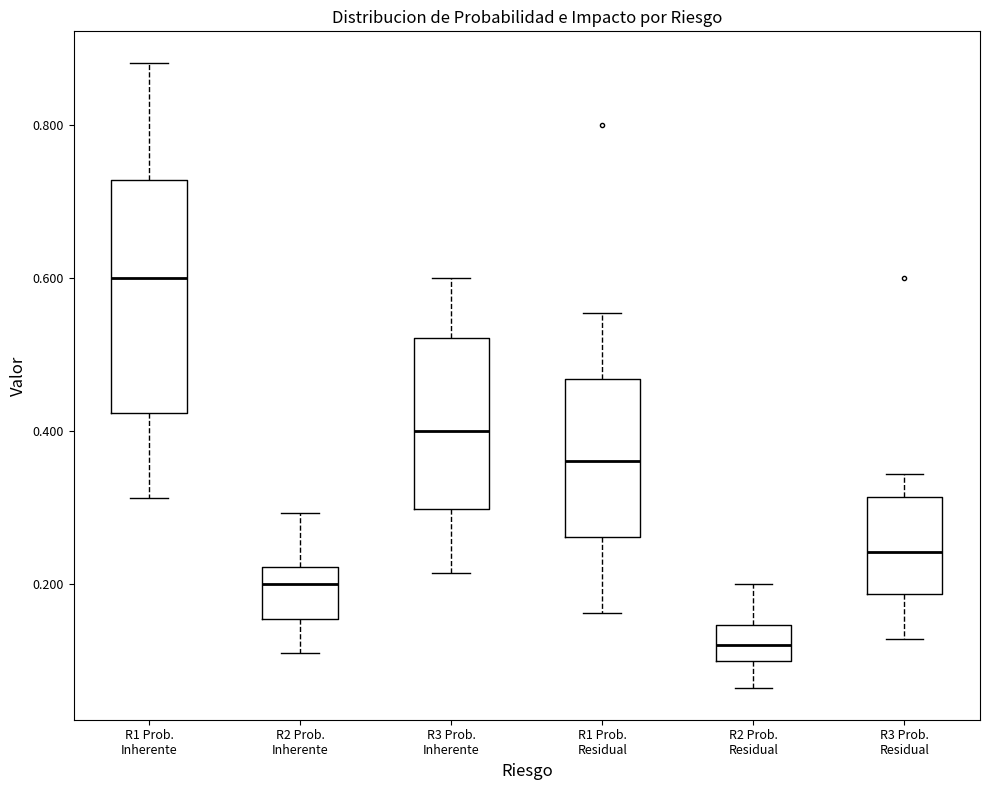

Reading left to right, read every box against the y-axis: the position of its median line, the range the box covers, and the ends of its whiskers. The values are not printed on the chart, so give them approximately, as read against the axis.

R1 Prob. Inherente: median 0.60, box 0.42 to 0.72, whiskers 0.32 to 0.88
R2 Prob. Inherente: median 0.20, box 0.16 to 0.22, whiskers 0.10 to 0.30
R3 Prob. Inherente: median 0.40, box 0.30 to 0.52, whiskers 0.22 to 0.60
R1 Prob. Residual: median 0.36, box 0.26 to 0.46, whiskers 0.16 to 0.56
R2 Prob. Residual: median 0.12, box 0.10 to 0.14, whiskers 0.06 to 0.20
R3 Prob. Residual: median 0.24, box 0.18 to 0.32, whiskers 0.12 to 0.34